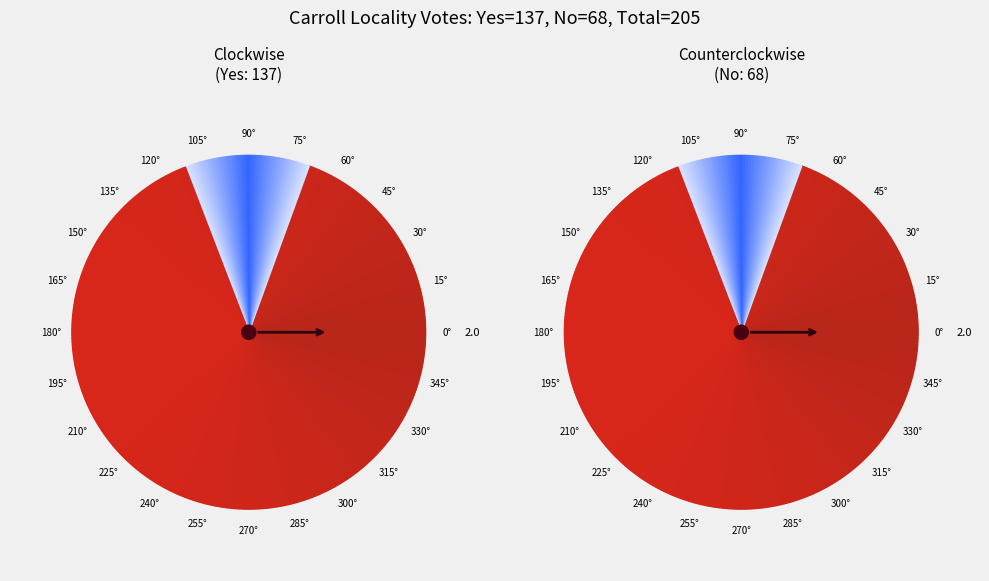

Which category has the biggest portion of the pie?

Yes